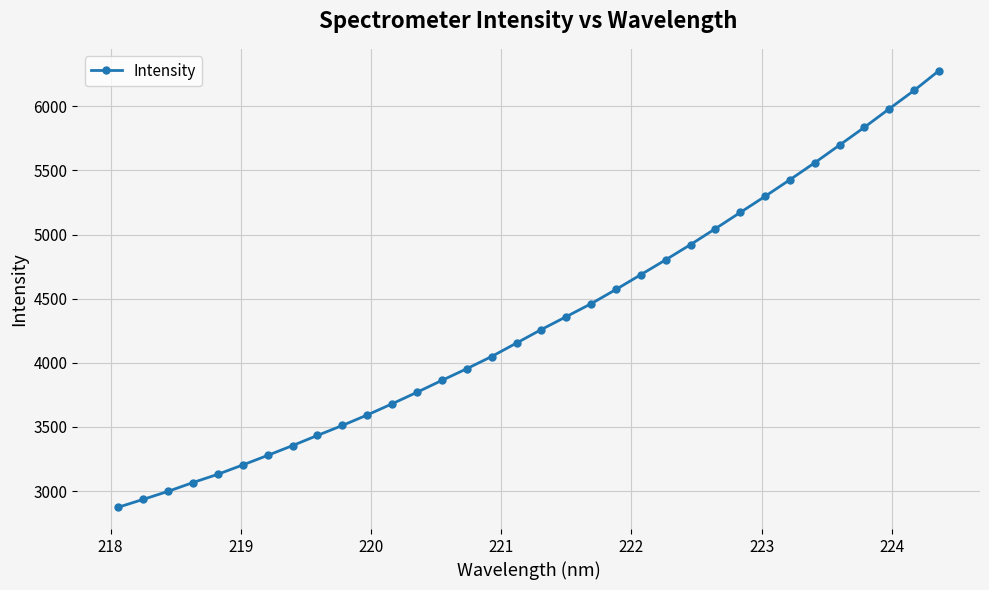

Is this an area chart (filled region under the line)?

No